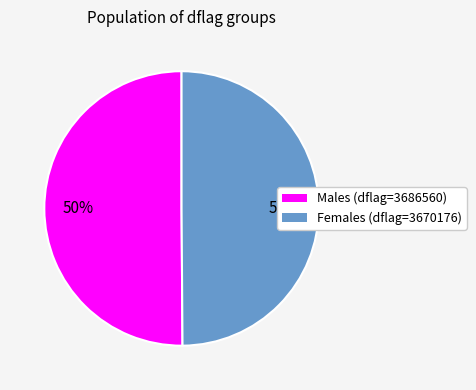

To the nearest percent, what is the average slice percentage?

50%